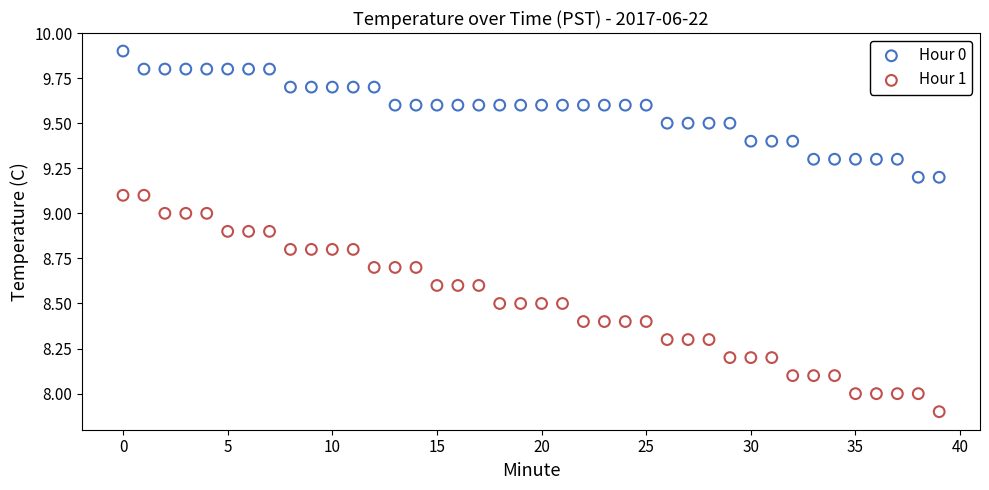

Across all data points, what is the range of Y values (max minus min)?

2.0